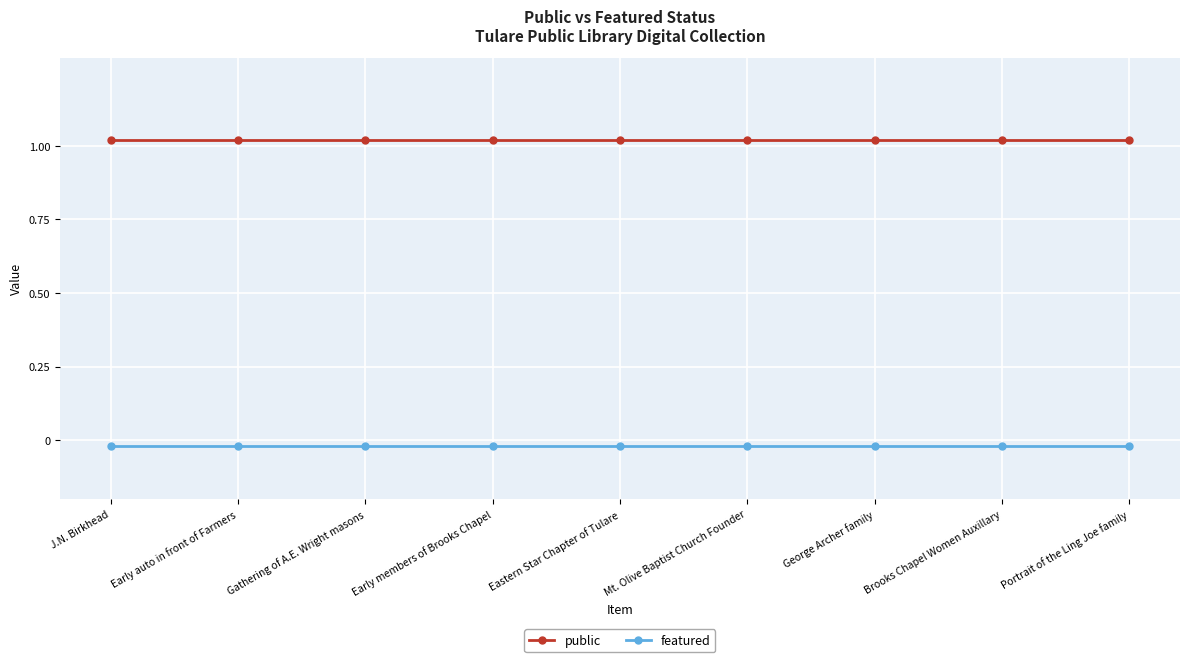

True or false: featured has more than 2 interior local peaks.

False